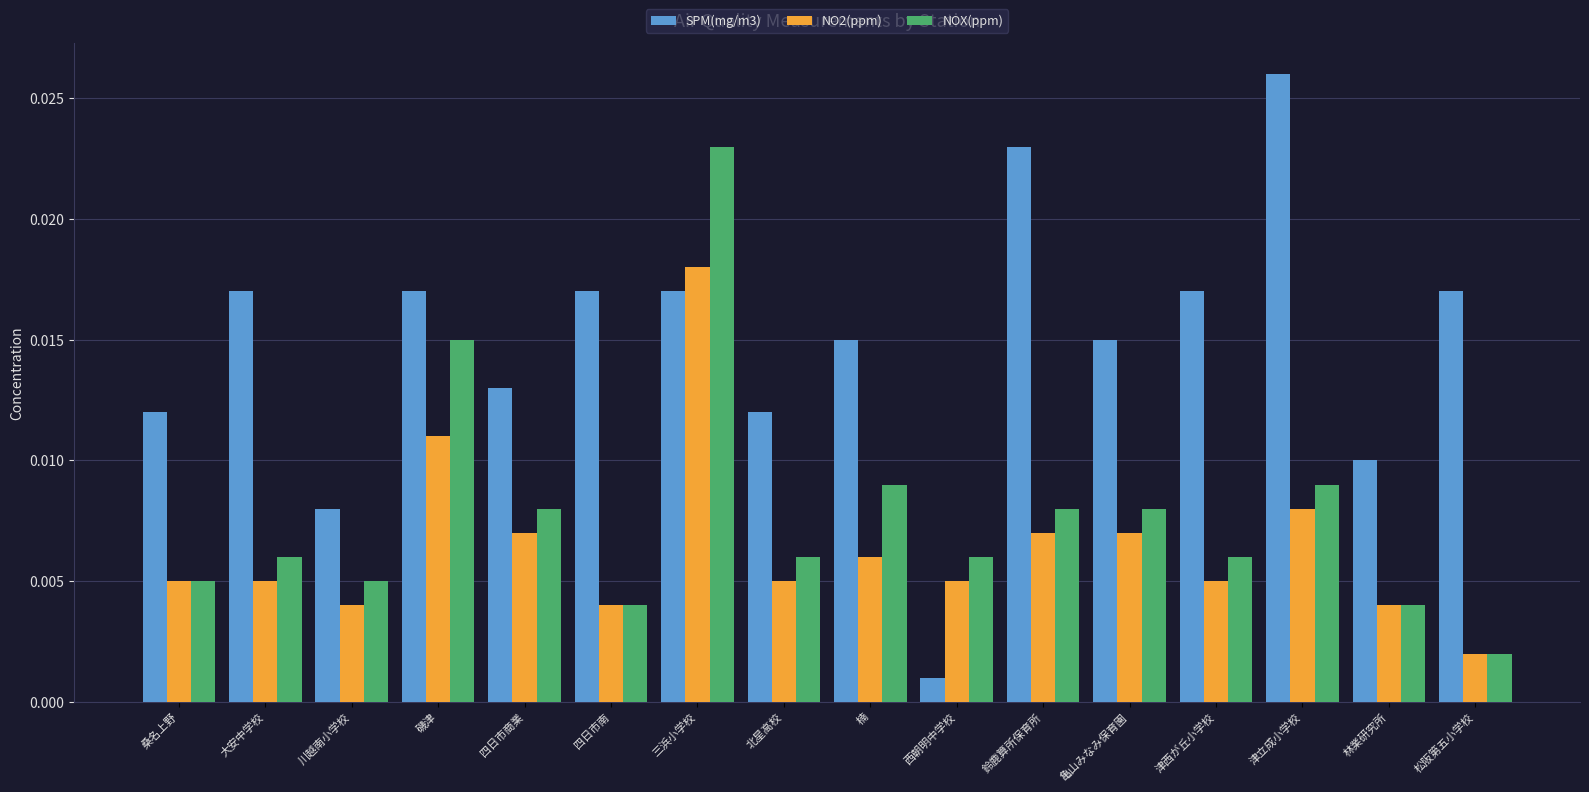

Which series changed the most between 三浜小学校 and 西朝明中学校?

NOX(ppm)